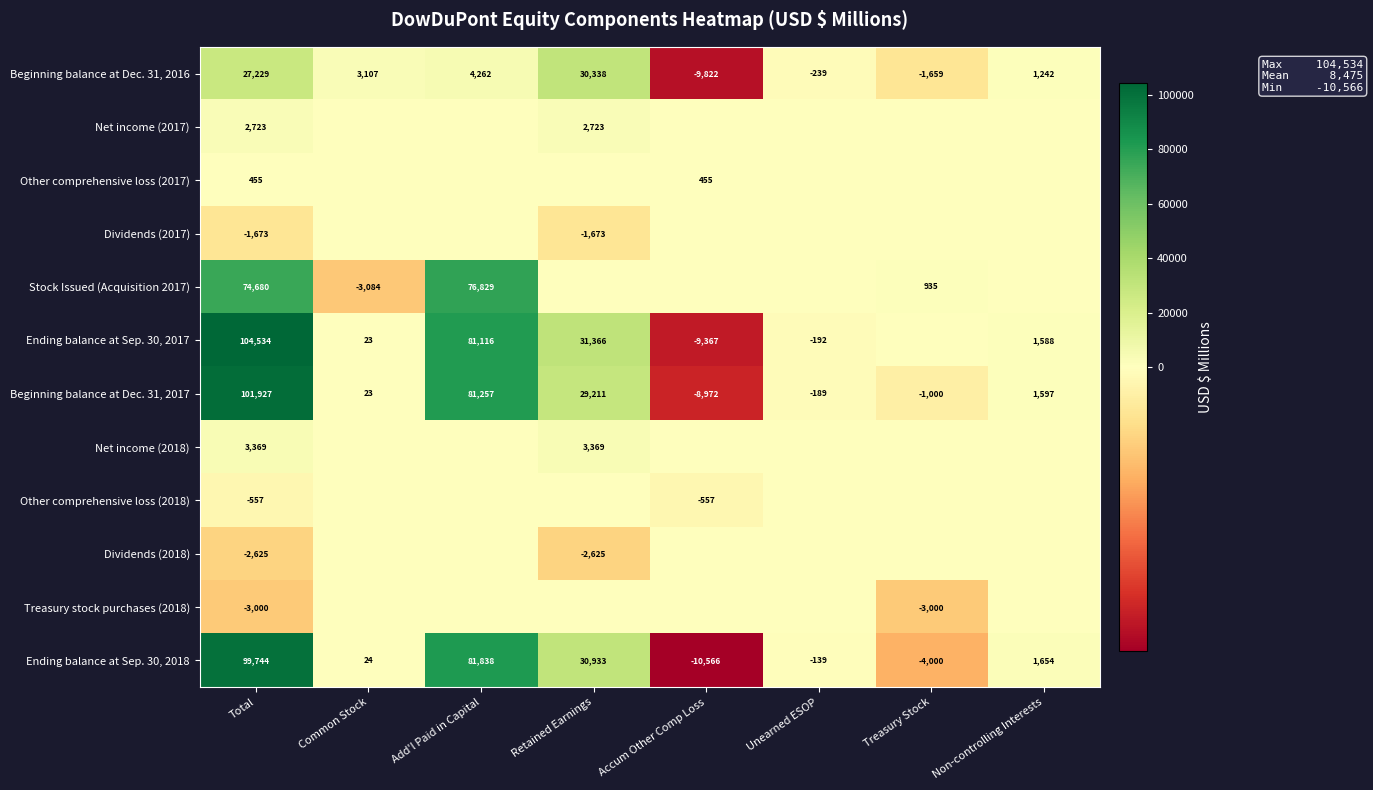

The value of Beginning balance at Dec. 31, 2017 at Total is 101927. True or false?

True